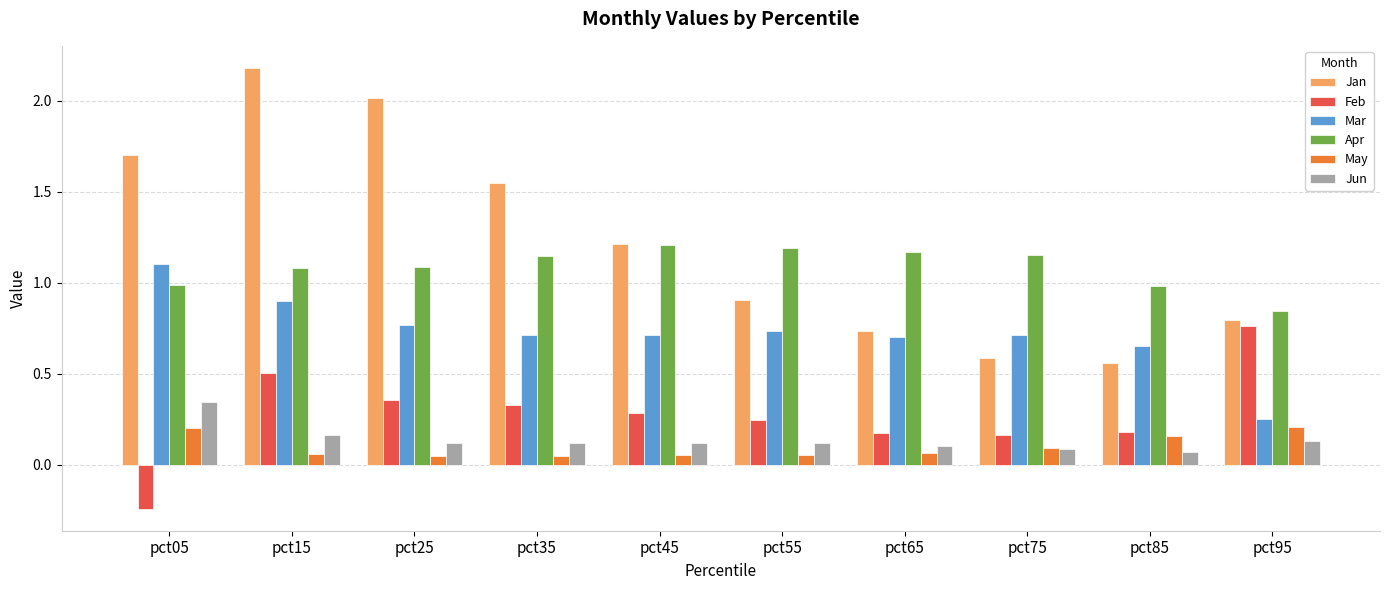

Which category has the highest value in the Feb series?

pct95